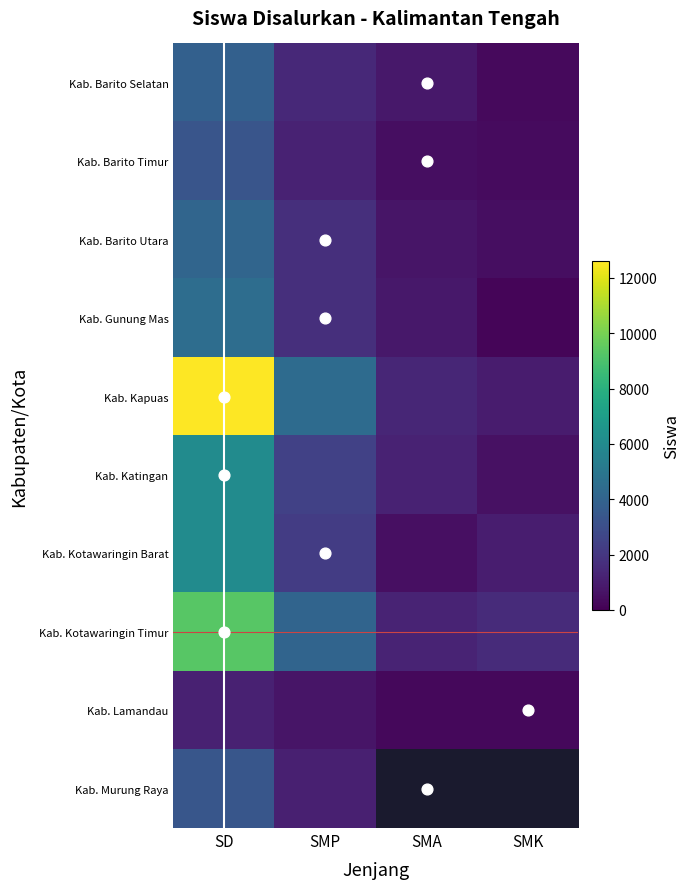

What is the difference between the maximum and minimum values in the Kab. Gunung Mas series?

4321